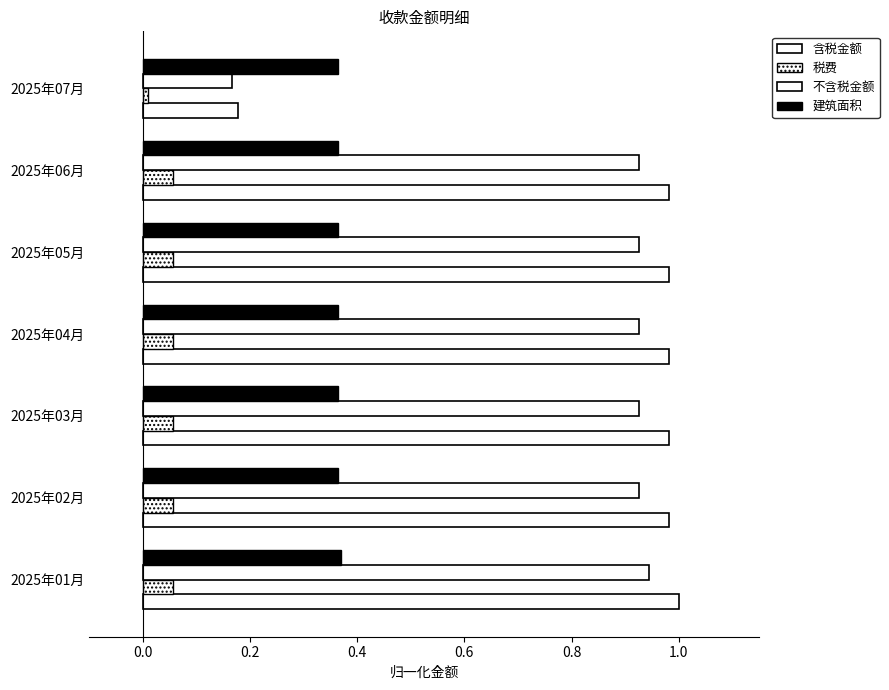

How many series are shown in this chart?

4